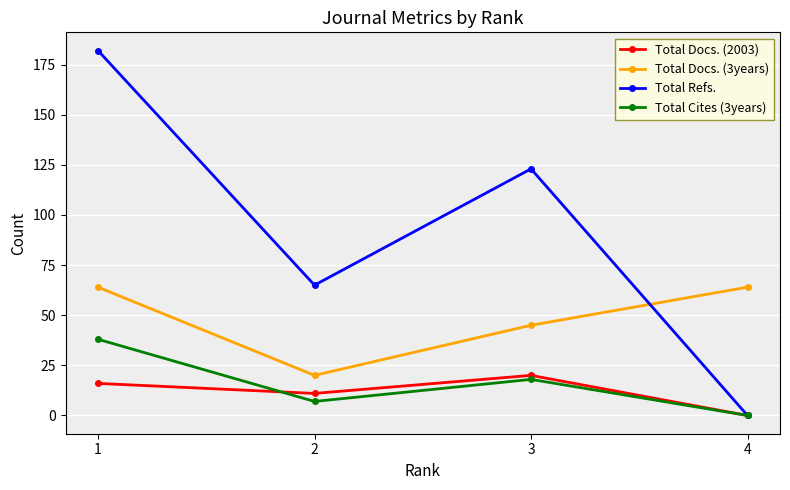

Reading left to right, extract all data points from this chart.

Total Docs. (2003): 16	11	20	0
Total Docs. (3years): 64	20	45	64
Total Refs.: 182	65	123	0
Total Cites (3years): 38	7	18	0